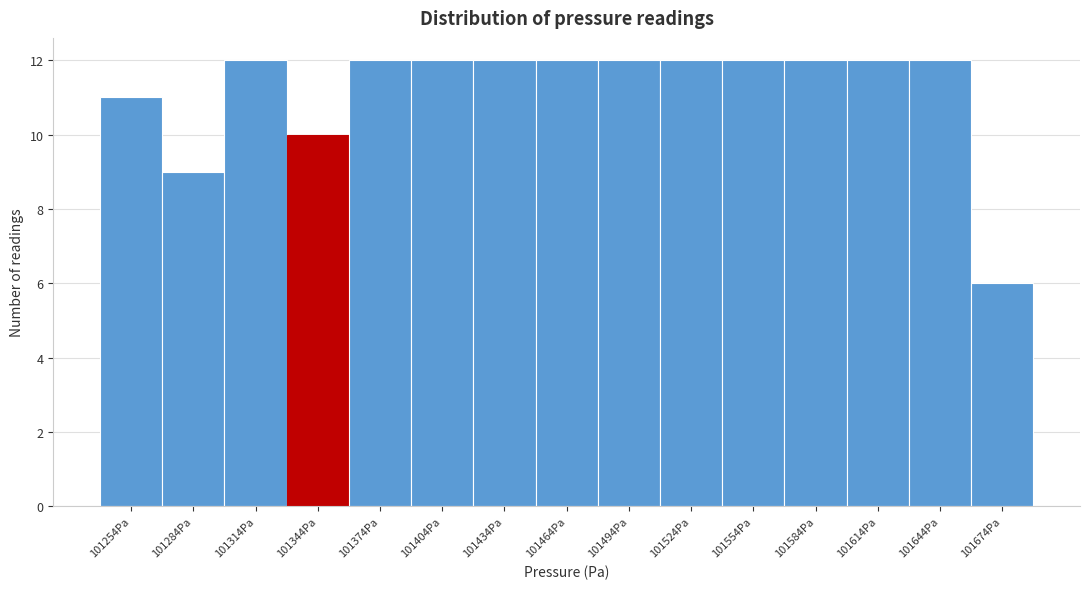

Reading left to right, list all the values displayed in this chart.

101254Pa=11	101284Pa=9	101314Pa=12	101344Pa=10	101374Pa=12	101404Pa=12	101434Pa=12	101464Pa=12	101494Pa=12	101524Pa=12	101554Pa=12	101584Pa=12	101614Pa=12	101644Pa=12	101674Pa=6